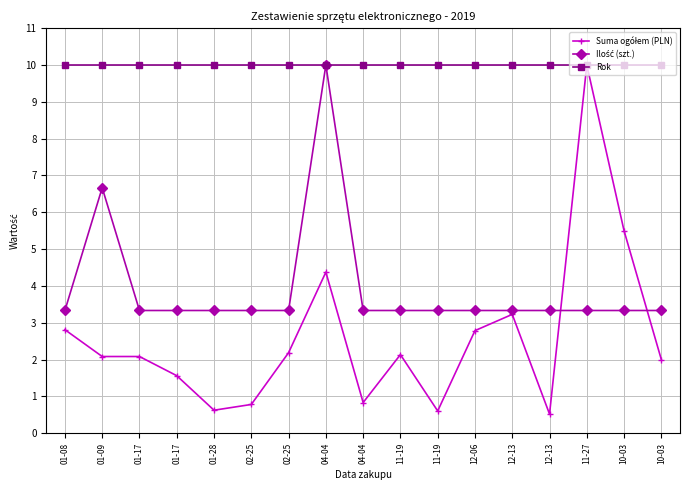

True or false: Suma ogółem (PLN) and Ilość (szt.) cross at least once.

True